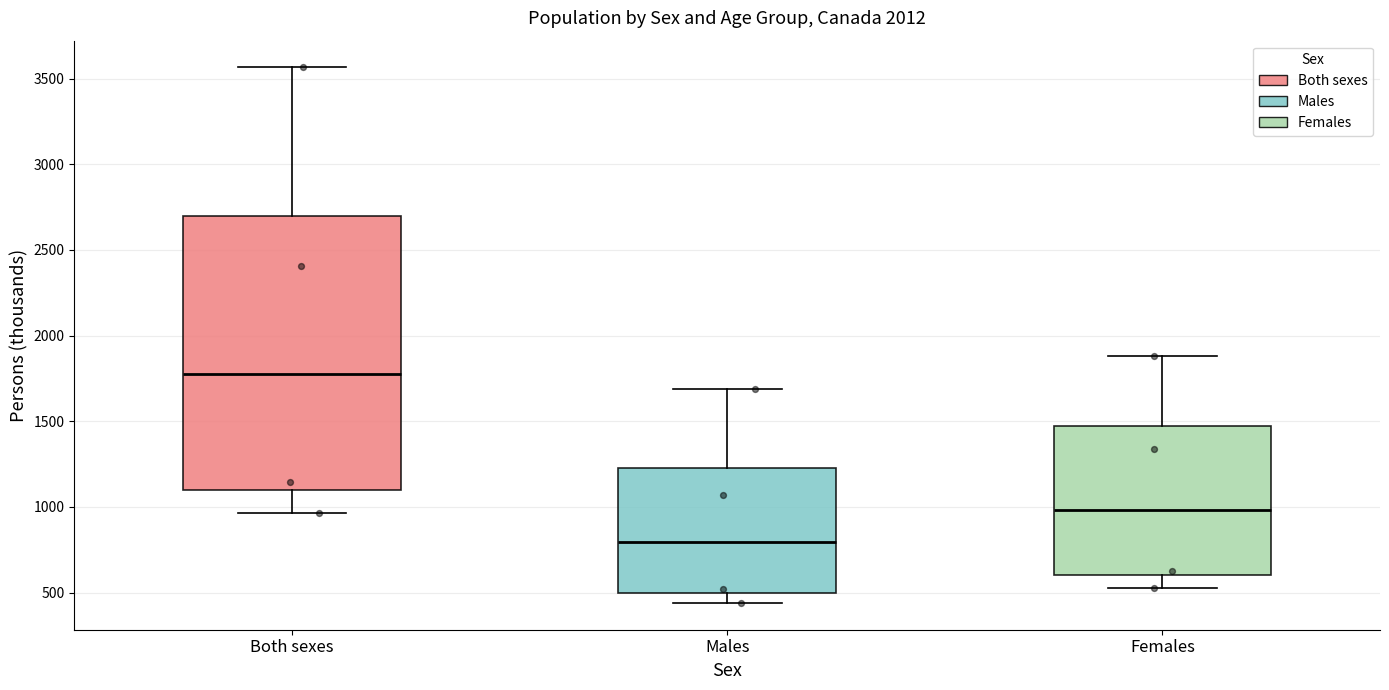

Which box's median line is the highest?

Both sexes